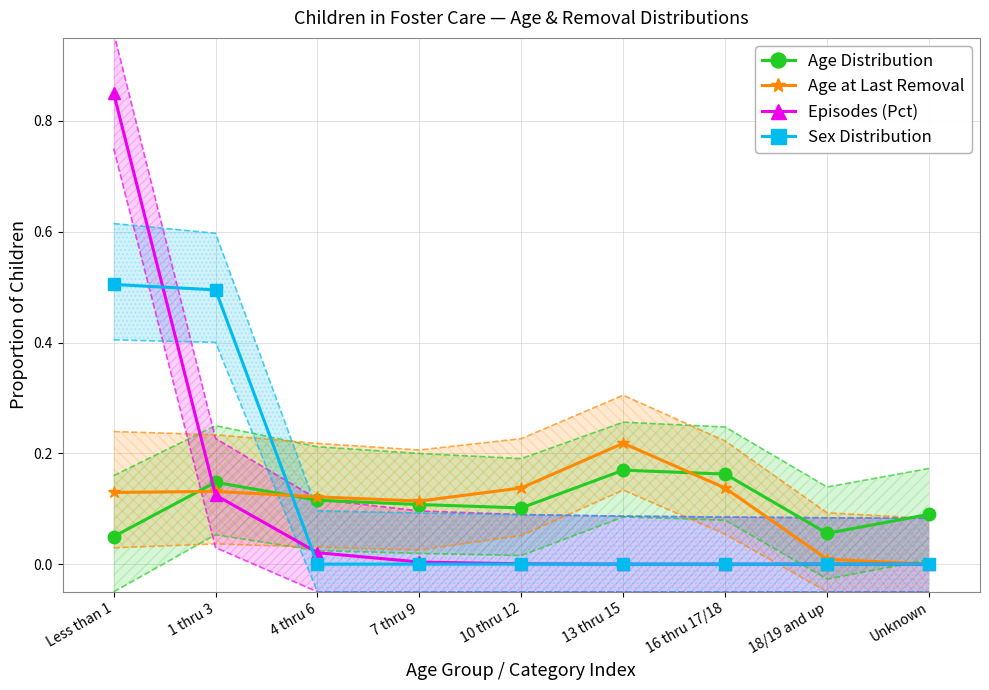

Rank the categories by Episodes (Pct) value from lowest to highest.

13 thru 15, 16 thru 17/18, 18/19 and up, Unknown, 10 thru 12, 7 thru 9, 4 thru 6, 1 thru 3, Less than 1